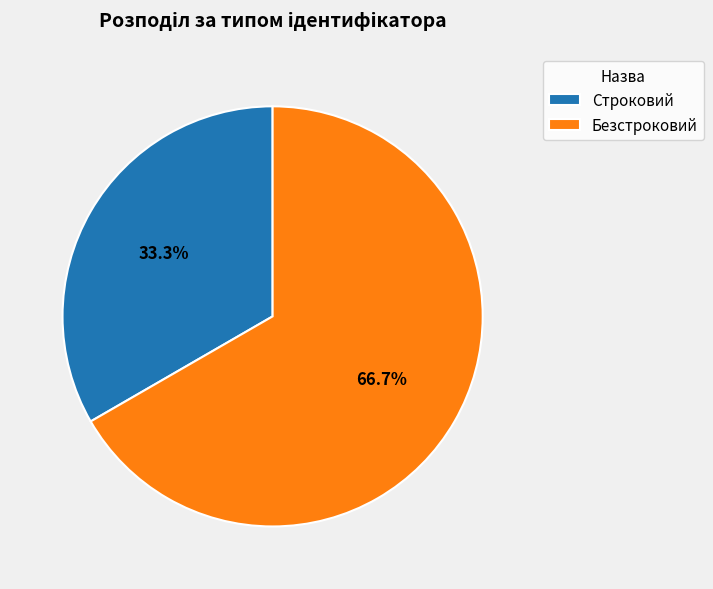

What percentage is the Строковий slice, to the nearest percent?

33%